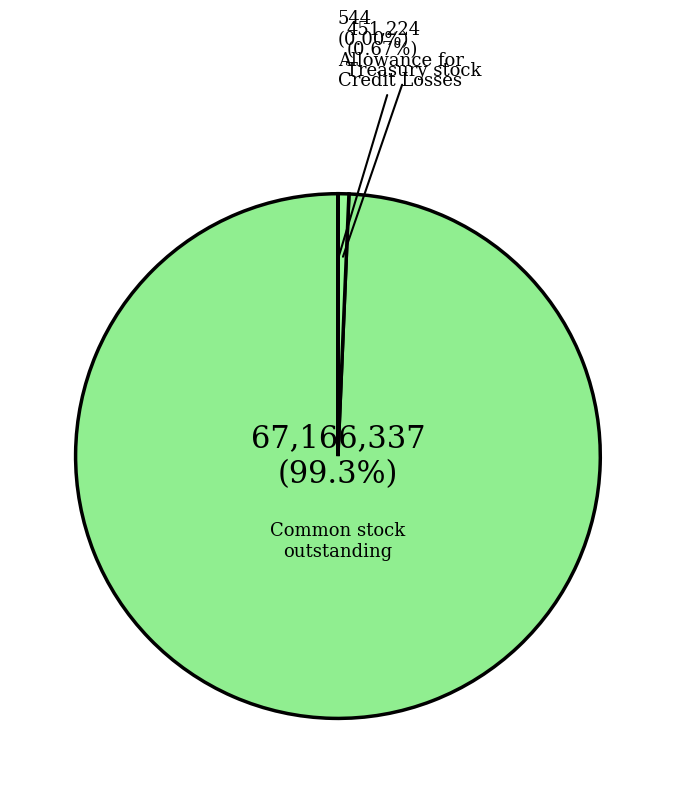

To the nearest percent, what is the difference between the largest and smallest slice percentages?

99%